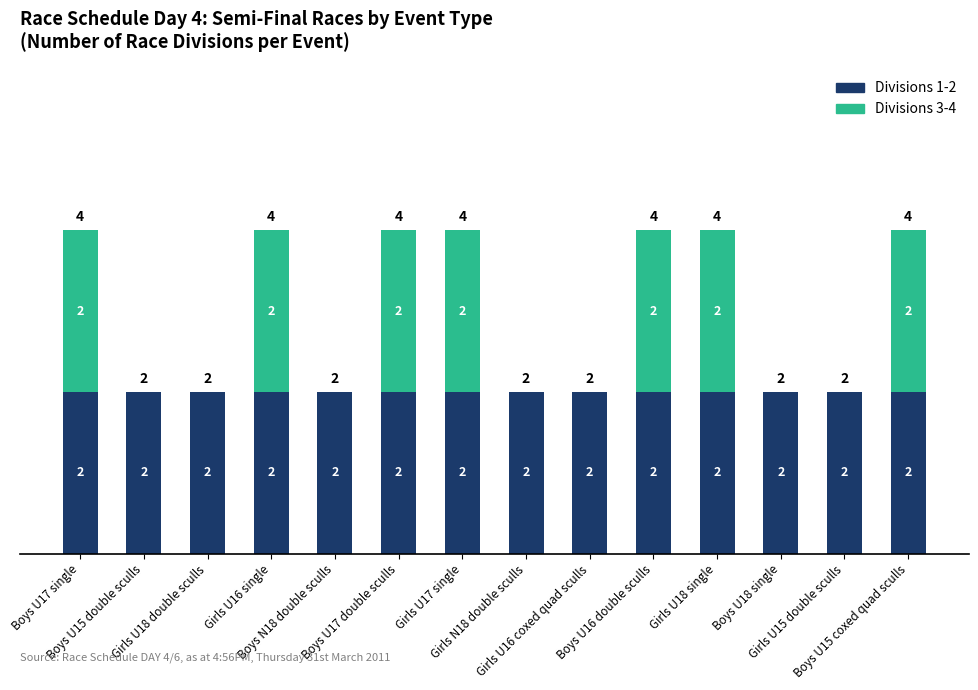

What is the sum of all Divisions 1-2 values?

28